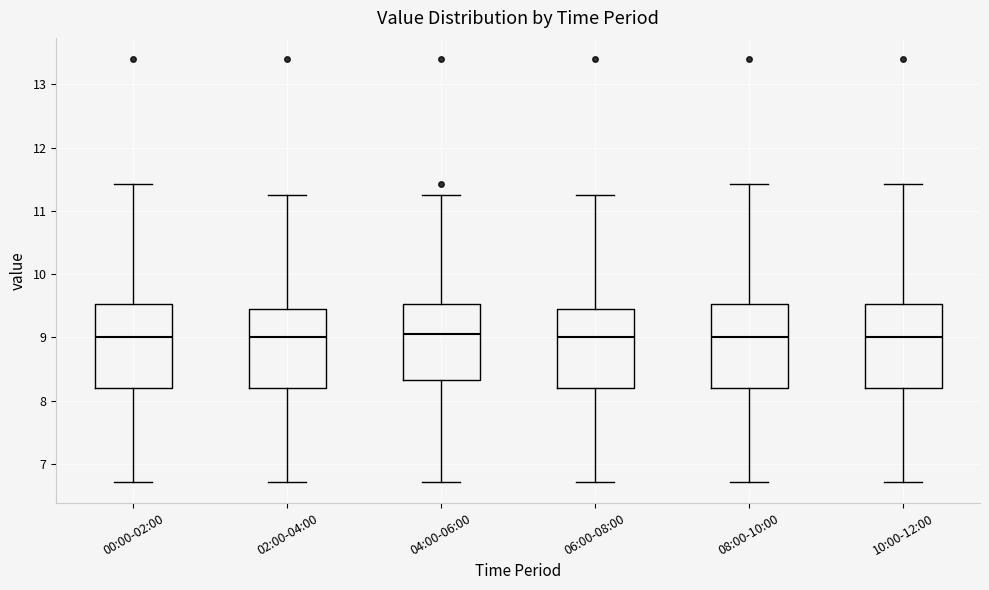

Reading left to right, read every box against the y-axis: the position of its median line, the range the box covers, and the ends of its whiskers. The values are not printed on the chart, so give them approximately, as read against the axis.

00:00-02:00: median 9.0, box 8.2 to 9.5, whiskers 6.7 to 11.4
02:00-04:00: median 9.0, box 8.2 to 9.5, whiskers 6.7 to 11.3
04:00-06:00: median 9.1, box 8.3 to 9.5, whiskers 6.7 to 11.3
06:00-08:00: median 9.0, box 8.2 to 9.5, whiskers 6.7 to 11.3
08:00-10:00: median 9.0, box 8.2 to 9.5, whiskers 6.7 to 11.4
10:00-12:00: median 9.0, box 8.2 to 9.5, whiskers 6.7 to 11.4